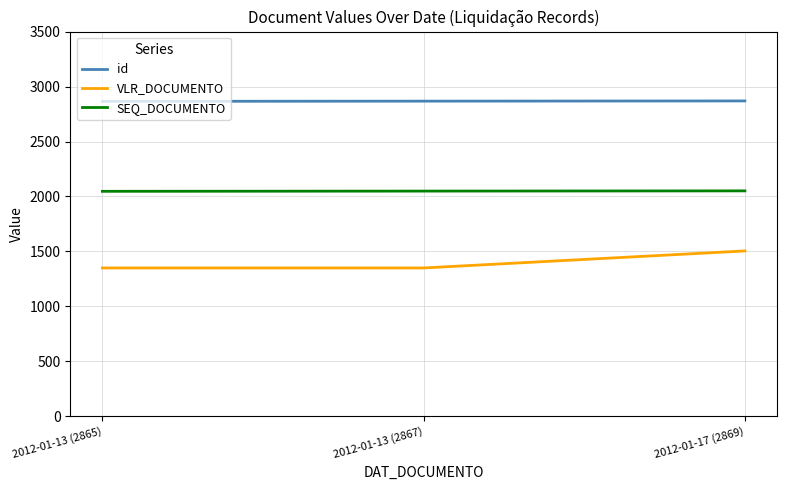

True or false: VLR_DOCUMENTO has a value of 1504.8 at 2012-01-17 (2869).

True